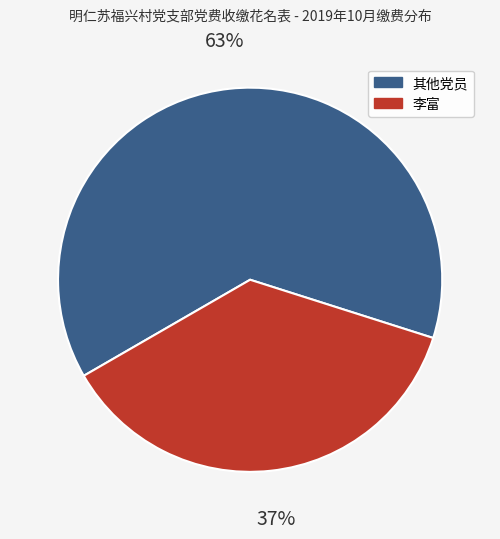

Is there any slice that represents more than half of the pie?

Yes